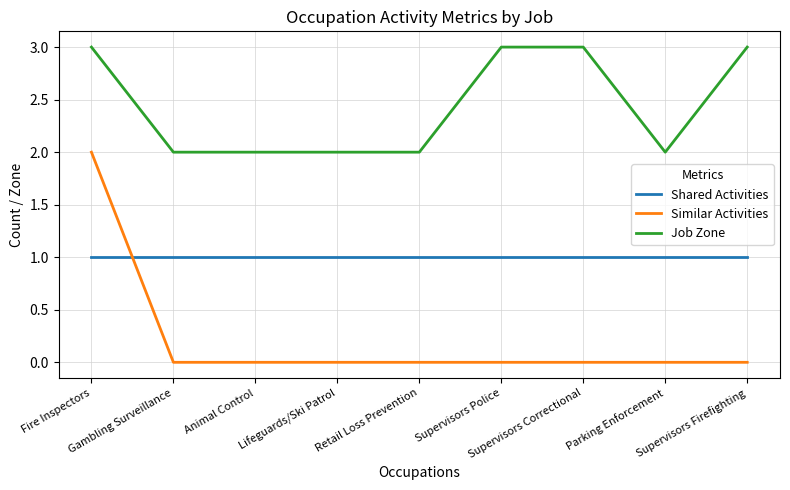

Count the number of data series in this chart.

3